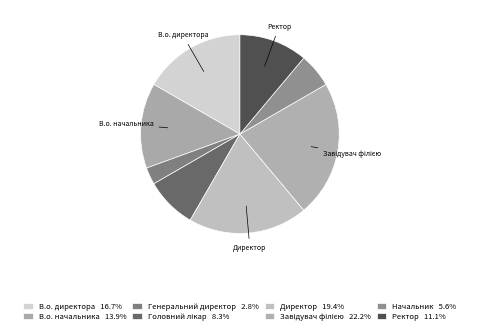

Which slice is the largest?

Завідувач філією